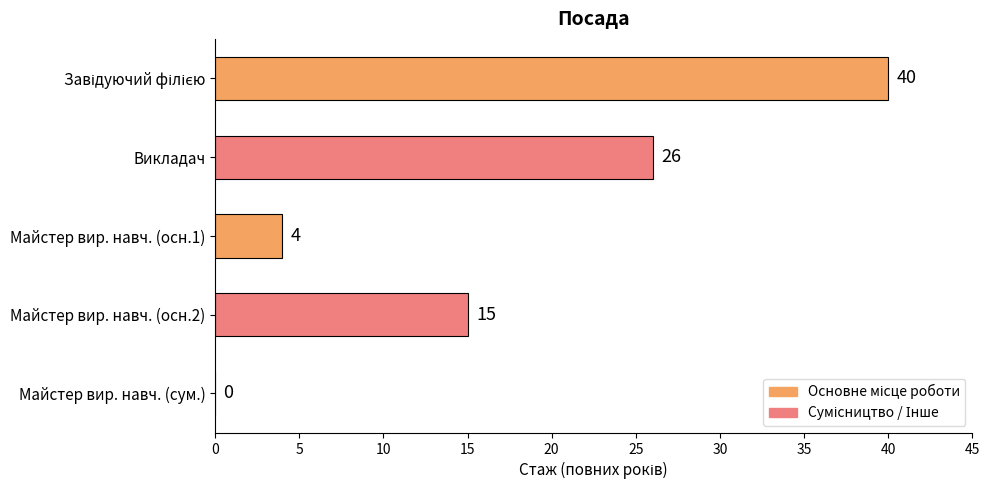

What is the sum of the values at Майстер вир. навч. (осн.2) and Майстер вир. навч. (сум.)?

15